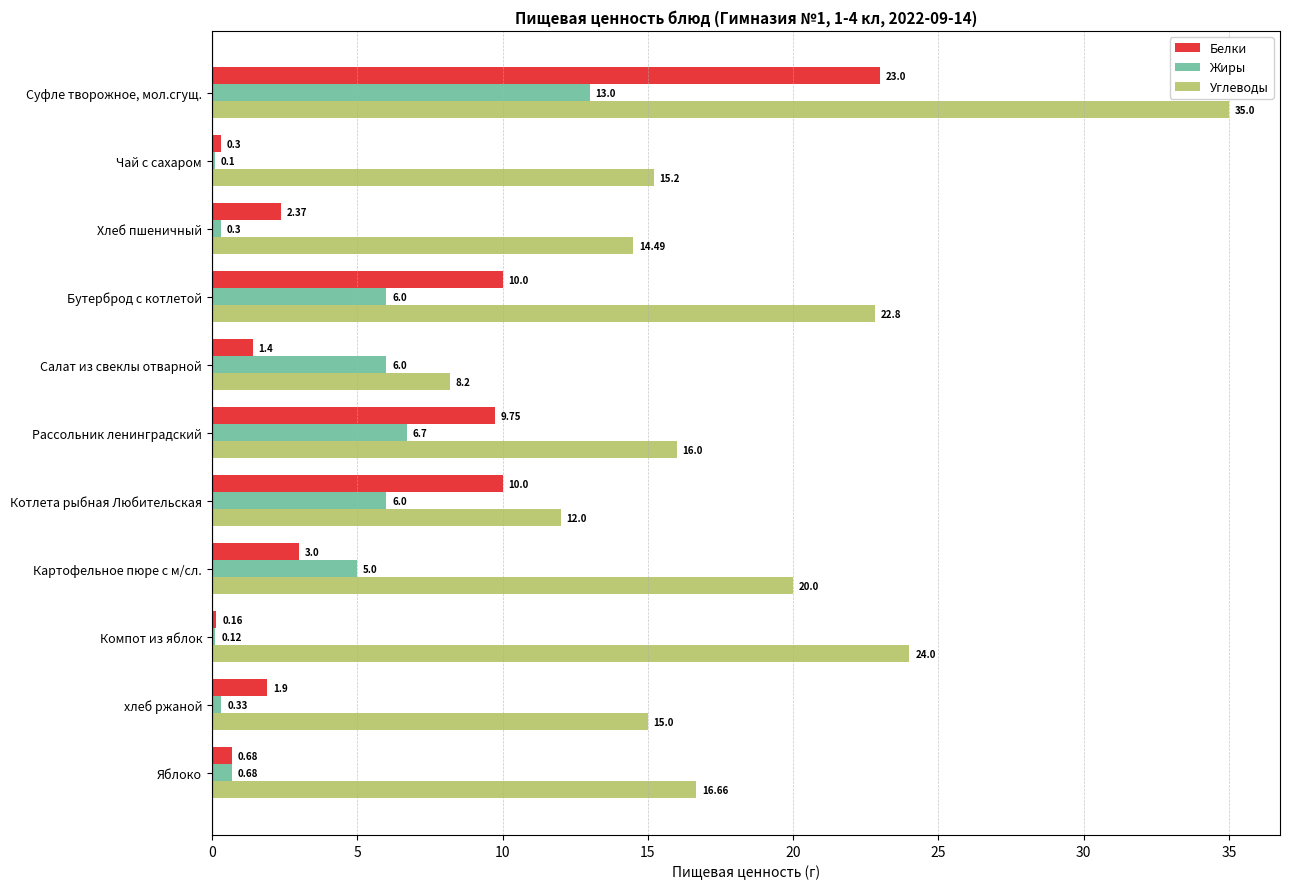

At which category is the sum across all series the highest?

Суфле творожное, мол.сгущ.